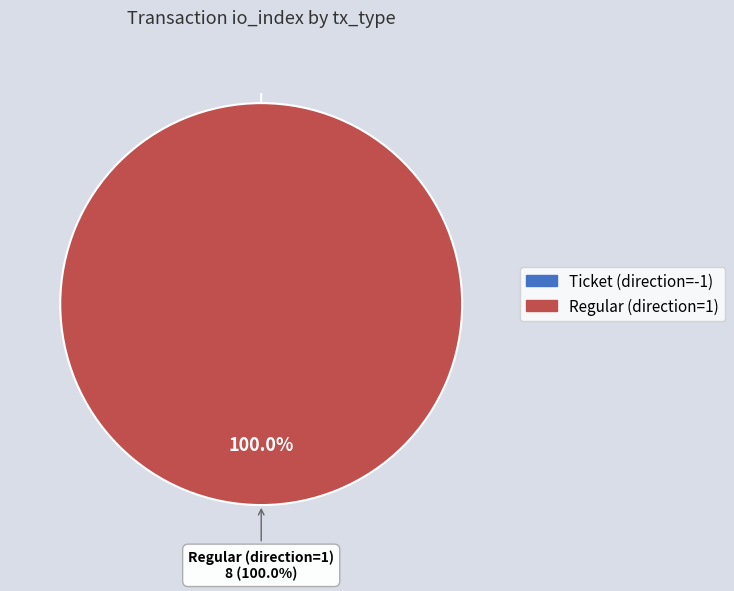

Between Ticket (direction=-1) and Regular (direction=1), which is larger?

Regular (direction=1)